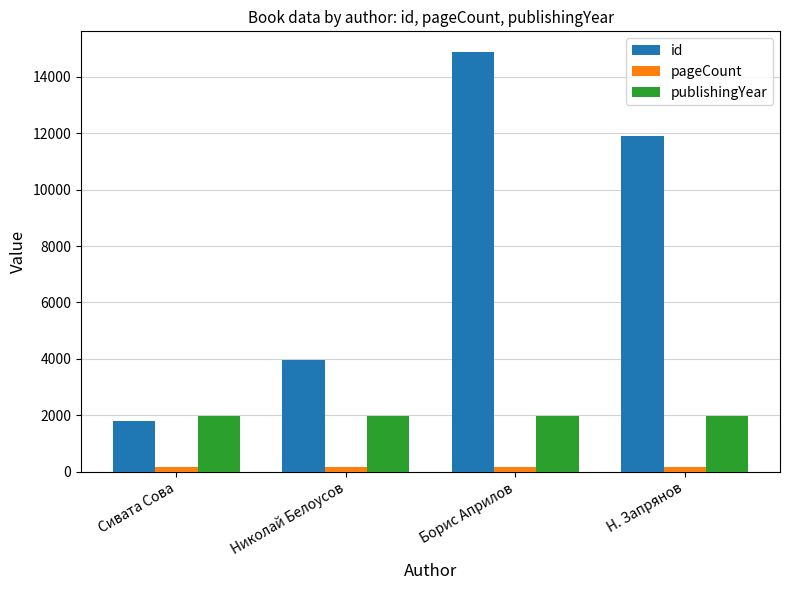

Which series has the widest spread of values?

id